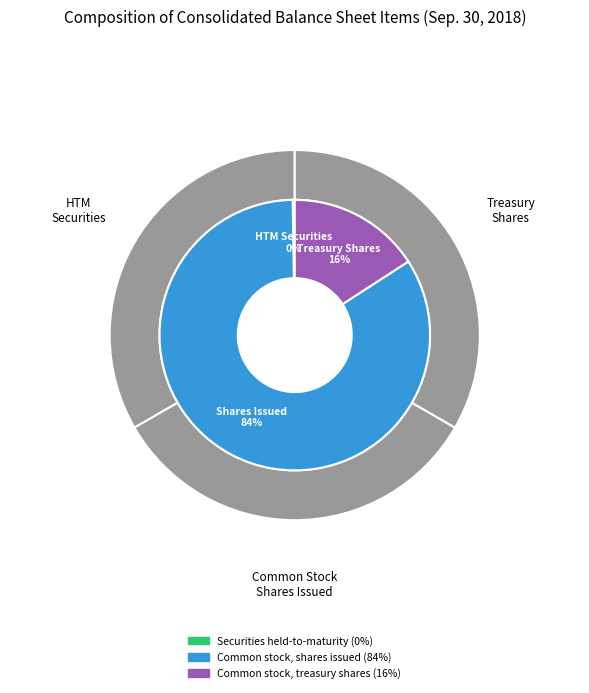

What is the change in value from Securities held-to-maturity to Common stock, shares issued?

+18990707